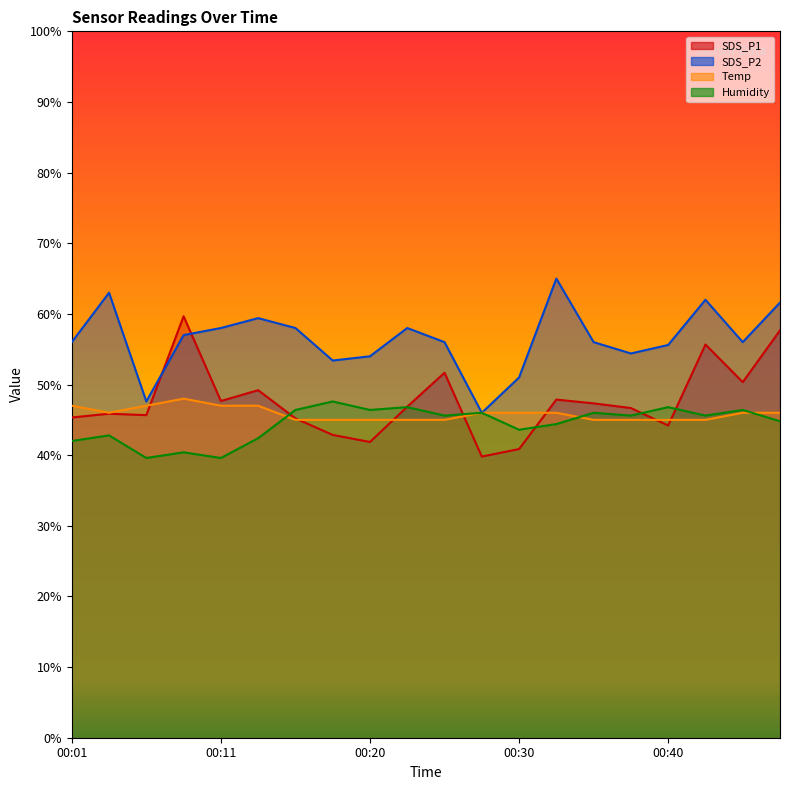

Which series has the widest spread of values?

SDS_P1